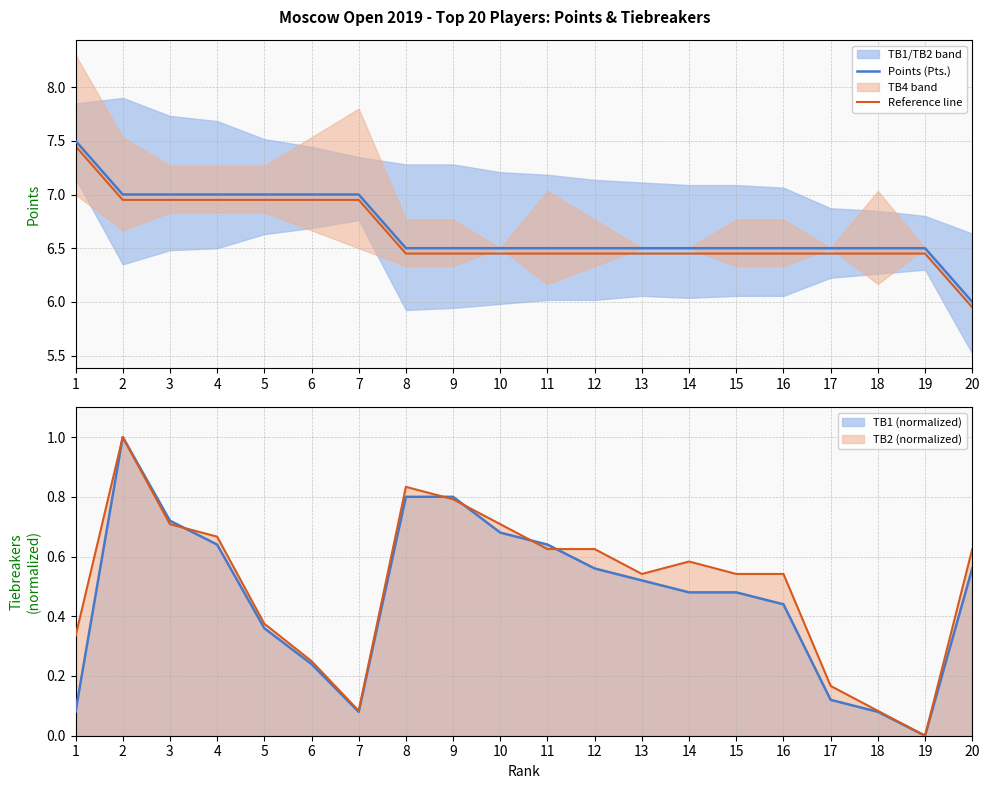

True or false: Reference line and Points (Pts.) intersect in this chart.

False